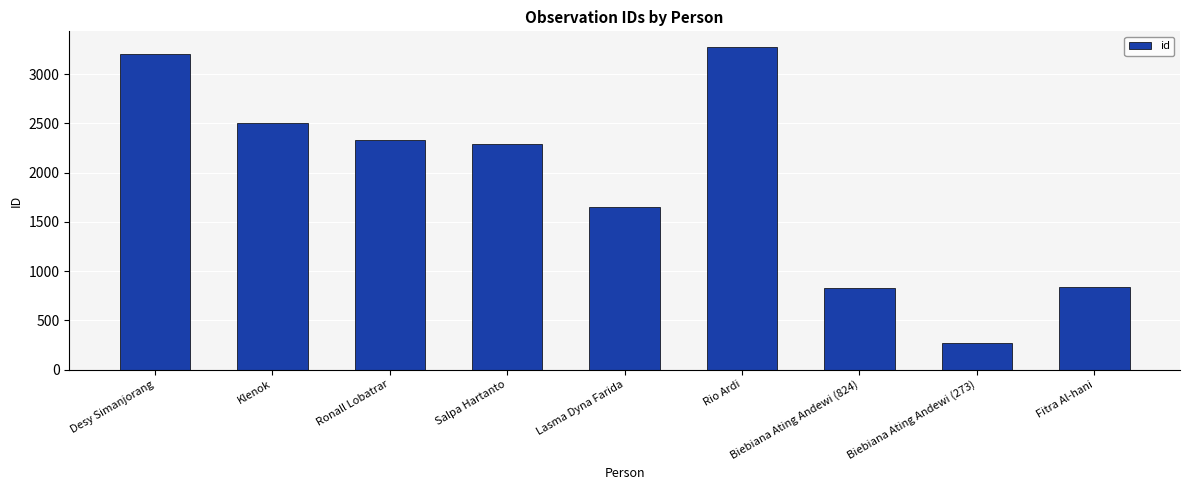

Are the bars grouped side by side (vs. stacked)?

No